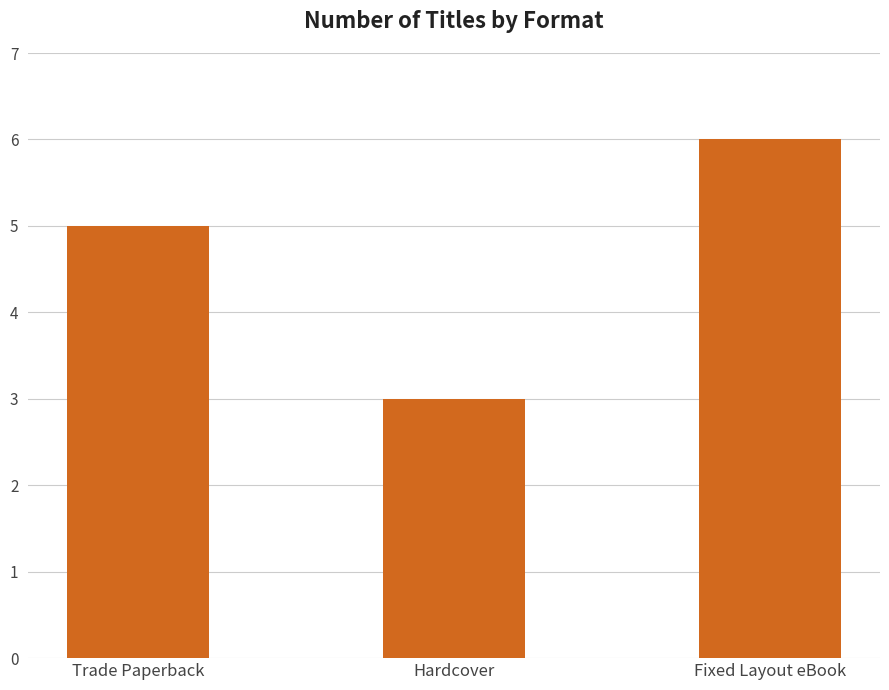

What is the greatest value displayed?

6